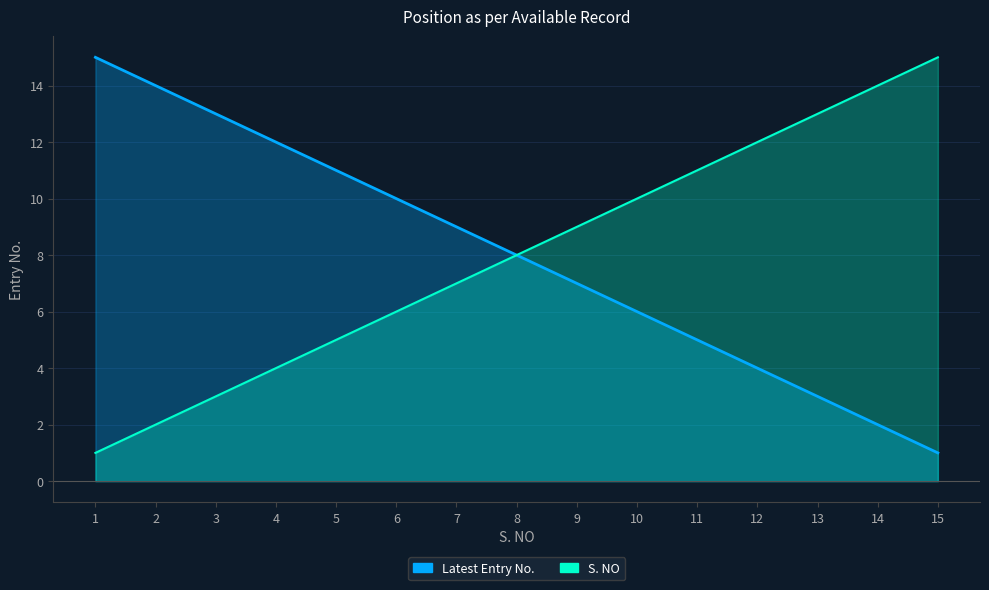

How many categories are shown in the chart?

15